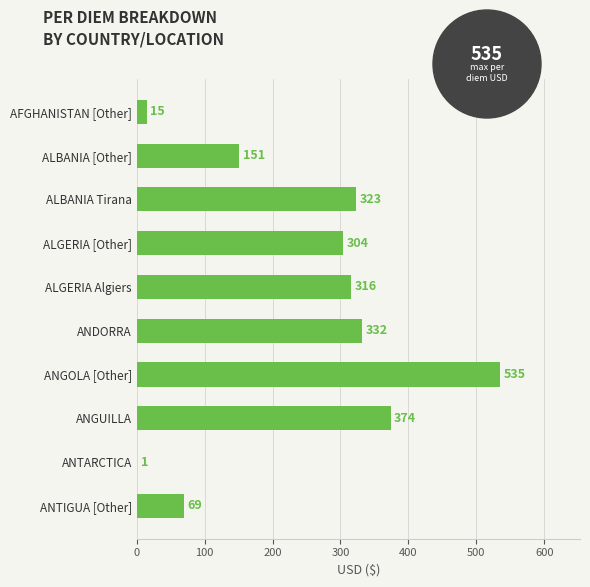

True or false: the data shows 316 at ALGERIA Algiers.

True